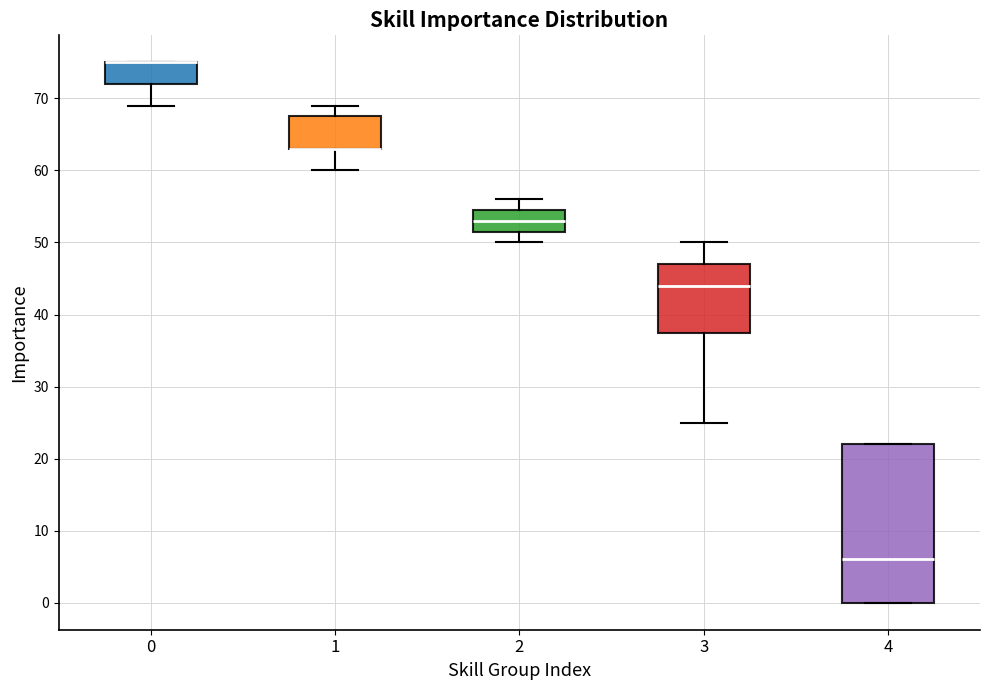

Reading left to right, read every box against the y-axis: the position of its median line, the range the box covers, and the ends of its whiskers. The values are not printed on the chart, so give them approximately, as read against the axis.

0: median 75 (drawn on the box's upper edge), box 72 to 75, whiskers 69 to 75
1: median 63 (drawn on the box's lower edge), box 63 to 68, whiskers 60 to 69
2: median 53, box 52 to 55, whiskers 50 to 56
3: median 44, box 38 to 47, whiskers 25 to 50
4: median 6, box 0 to 22, whiskers 0 to 22